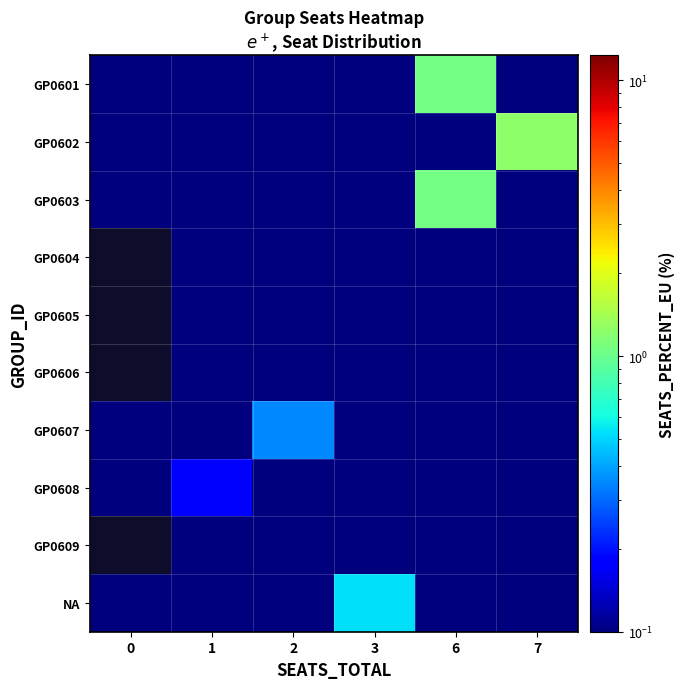

At which category is the sum across all series the highest?

6